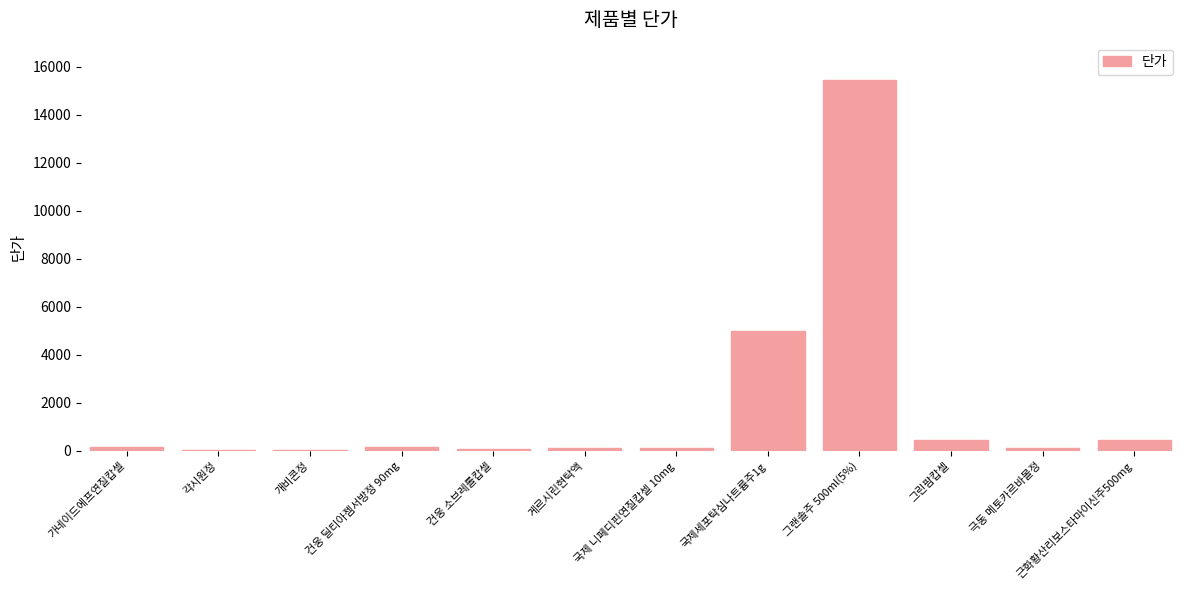

Between 국제 니페디핀연질캅셀 10mg and 근화황산리보스타마이신주500mg, which is larger?

근화황산리보스타마이신주500mg